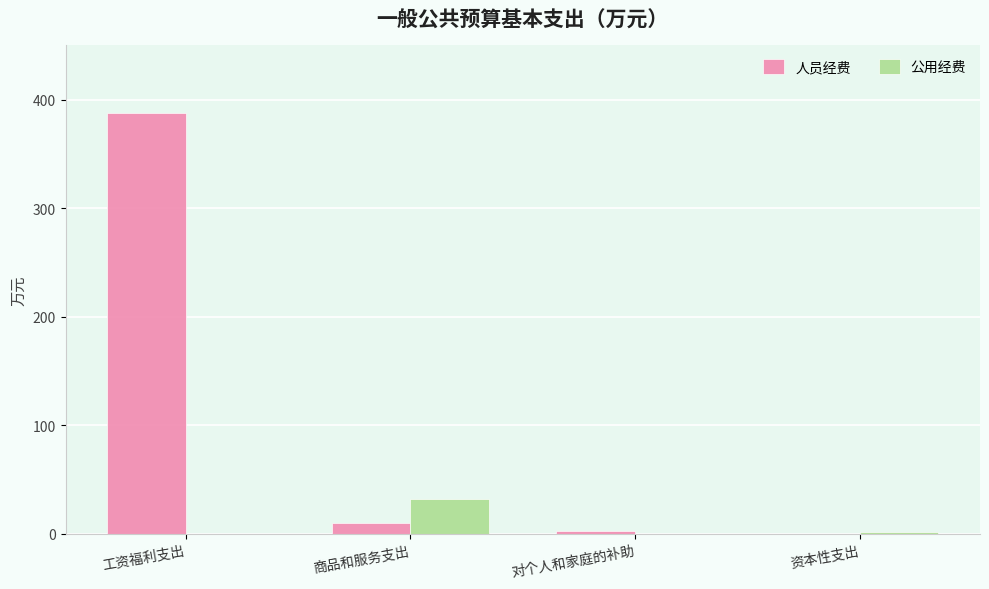

At which label does 人员经费 reach its peak?

工资福利支出